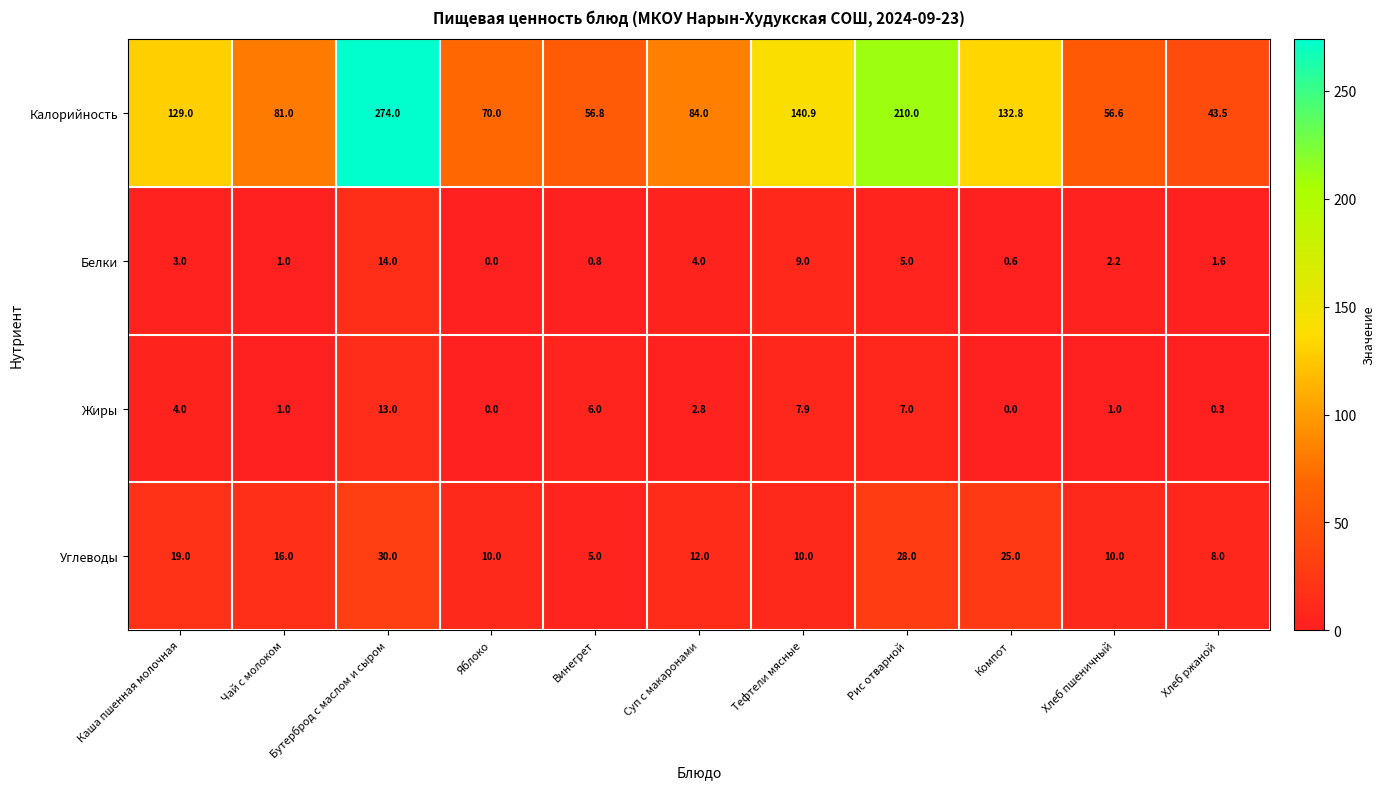

Which series has the largest total across all categories?

Калорийность